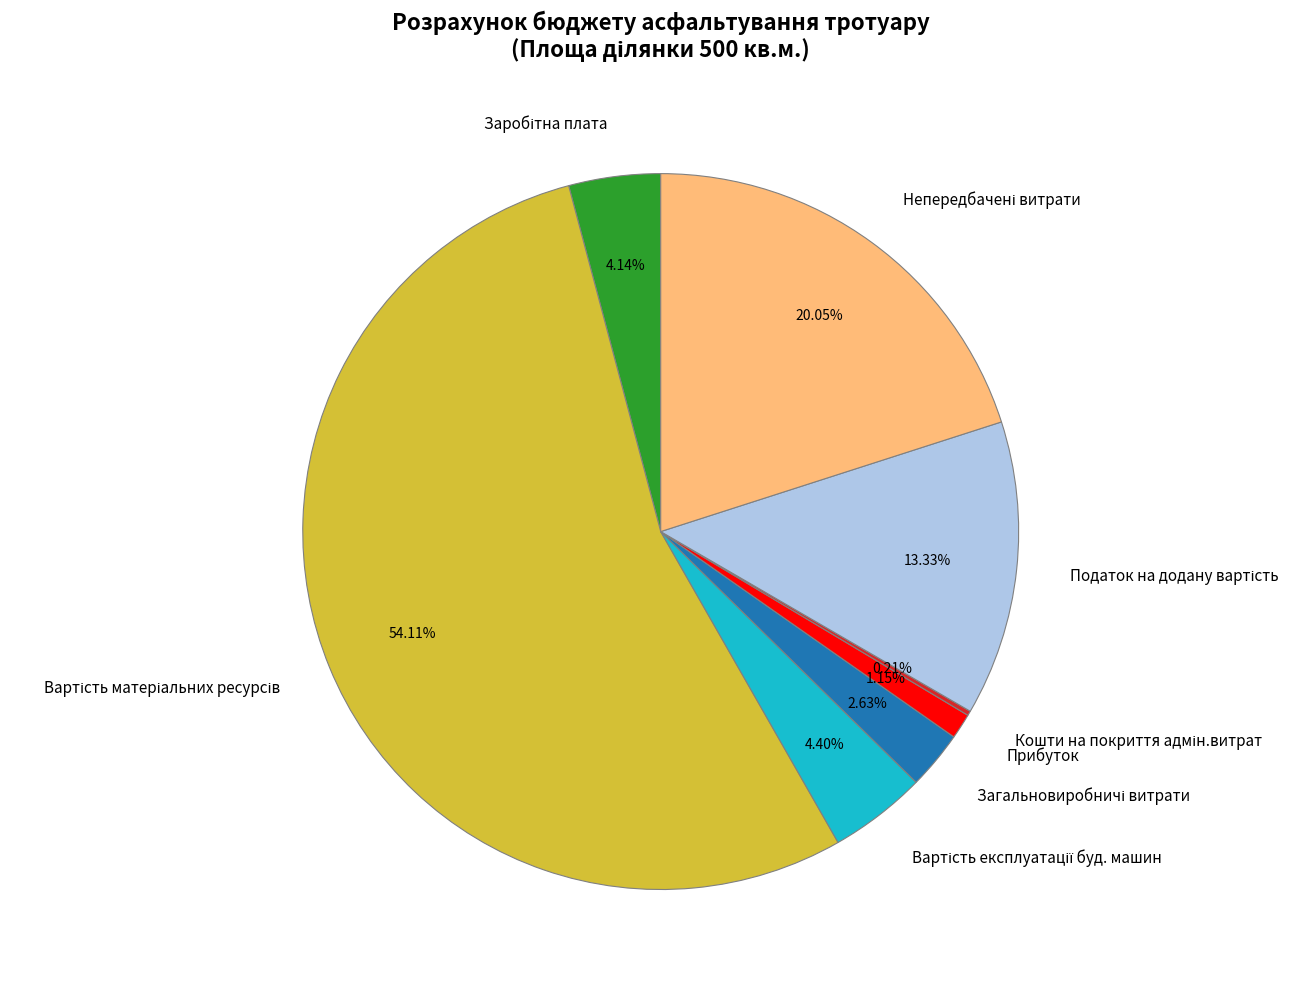

Which category has the biggest portion of the pie?

Вартість матеріальних ресурсів